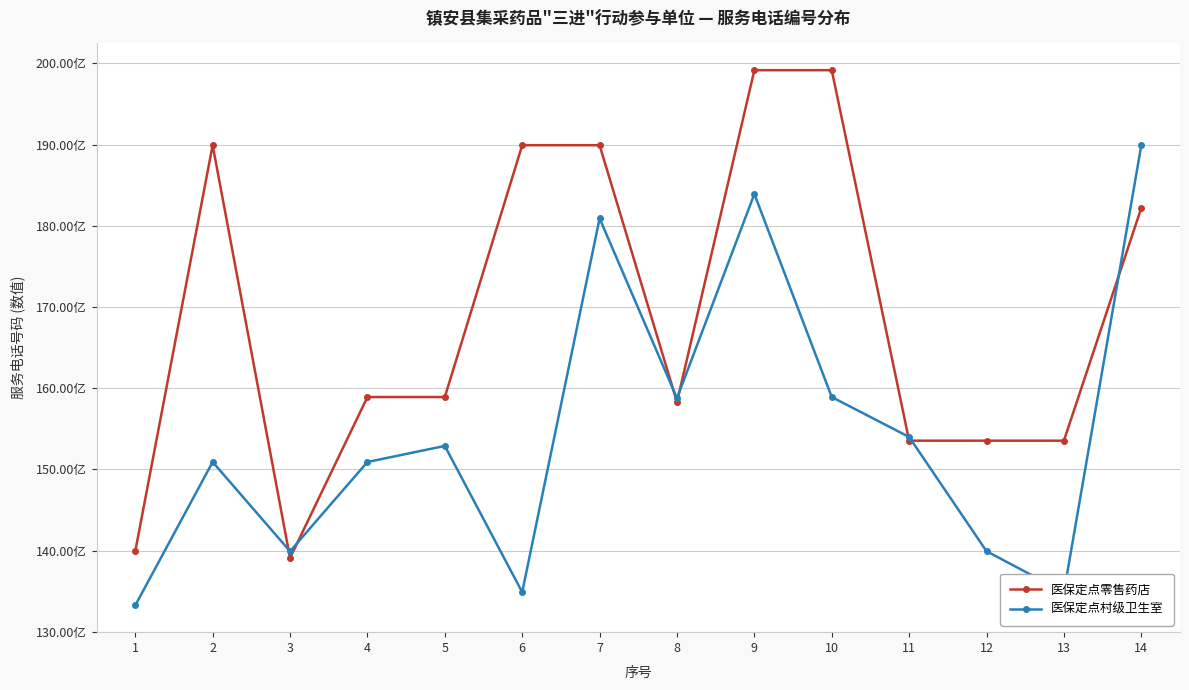

Reading left to right, what are all the values shown in this chart?

医保定点零售药店: 1=13991563211	2=18992488222	3=13909145165	4=15891379628	5=15891379628	6=18992488222	7=18992488222	8=15829979046	9=19916189456	10=19916189456	11=15353900600	12=15353900600	13=15353900600	14=18220442789
医保定点村级卫生室: 1=13325346981	2=15091565699	3=13991480465	4=15091369558	5=15289247058	6=13488309801	7=18091429888	8=15877458959	9=18391937409	10=15891369745	11=15399143711	12=13992490431	13=13488306883	14=18991562538